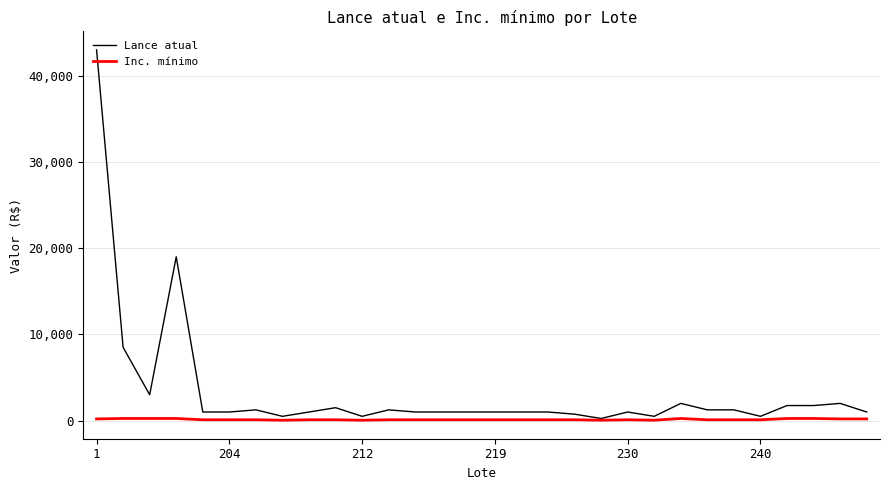

How many categories are shown in the chart?

30